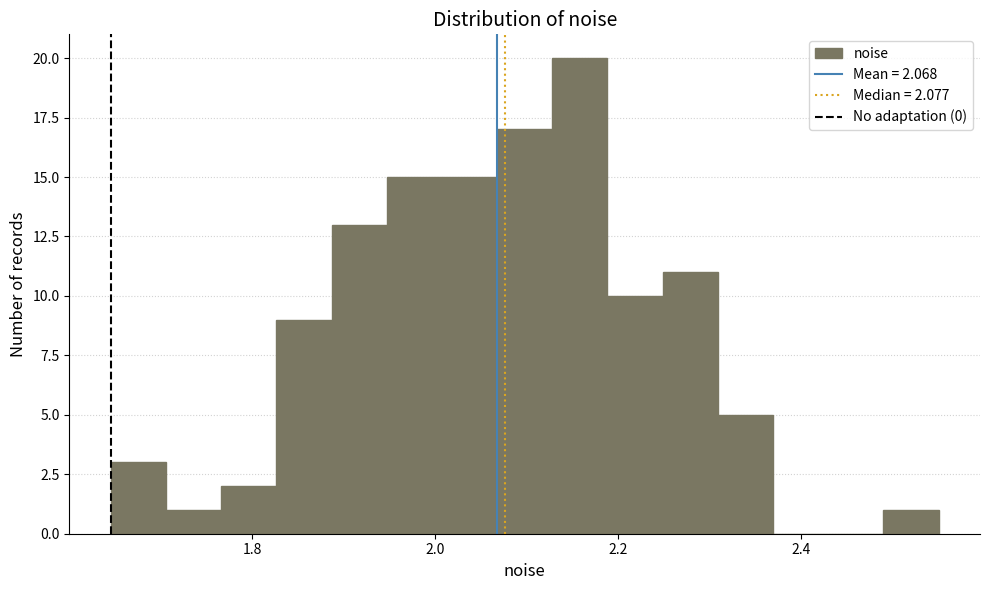

Around what value on the x-axis is the tallest bar? Give the approximate position of its centre, as read against the axis.

2.16